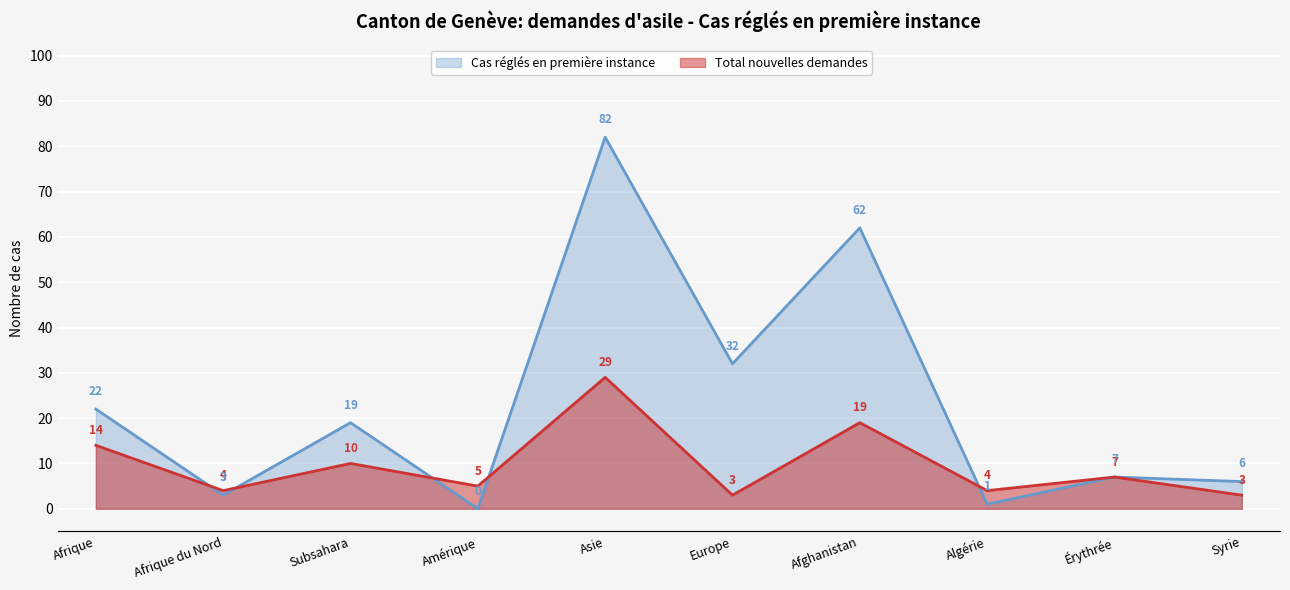

Reading left to right, list all the values displayed in this chart.

Total nouvelles demandes: 14	4	10	5	29	3	19	4	7	3
Cas réglés en première instance: 22	3	19	0	82	32	62	1	7	6